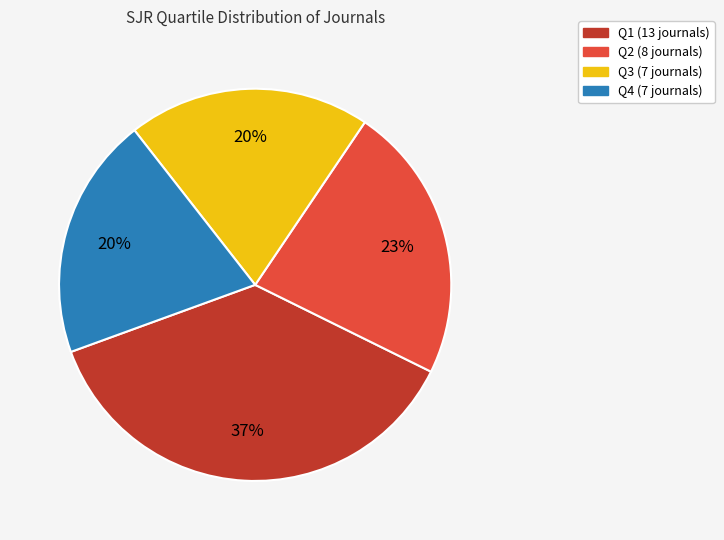

What percentage is the Q4 slice, to the nearest percent?

20%